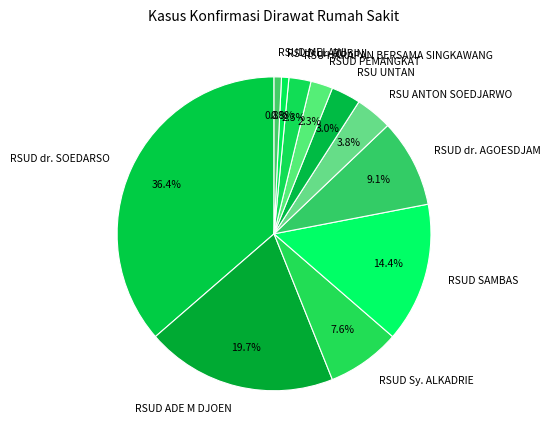

To the nearest percent, what percentage of the pie is RSUD PEMANGKAT?

2%